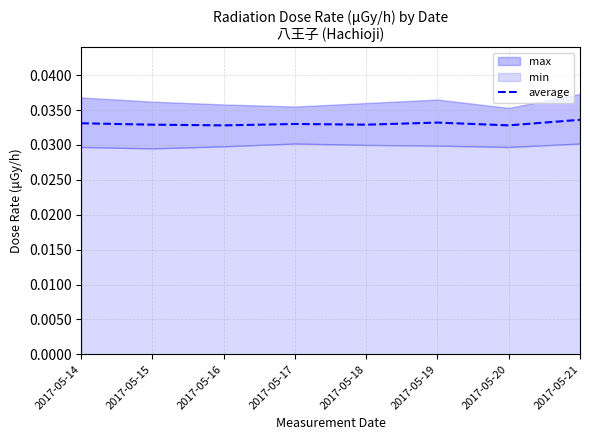

The chart shows a value of 0.0 at 2017-05-17. True or false?

True